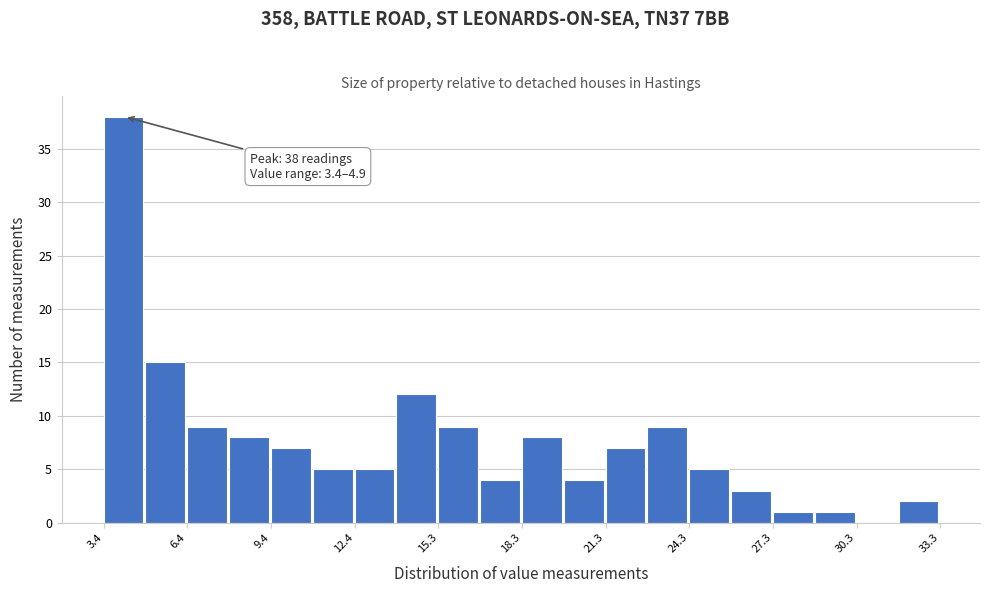

Around what value on the x-axis is the tallest bar? Give the approximate position of its centre, as read against the axis.

4.0